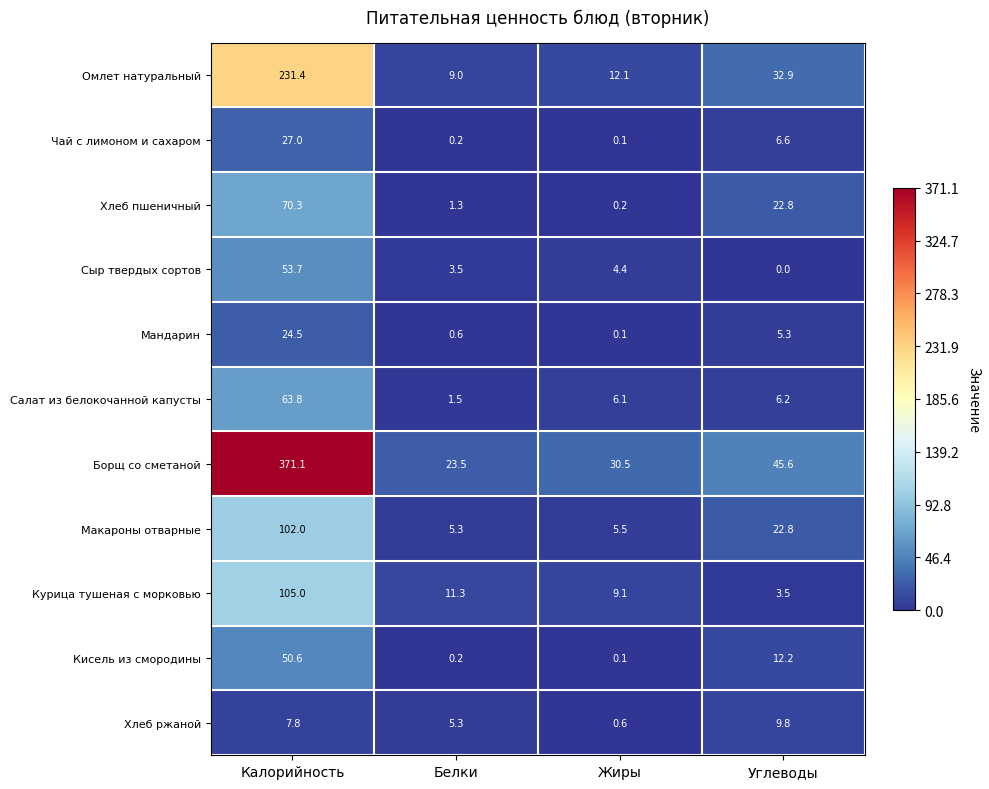

Rank the series by their maximum value, from highest to lowest.

Борщ со сметаной, Омлет натуральный, Курица тушеная с морковью, Макароны отварные, Хлеб пшеничный, Салат из белокочанной капусты, Сыр твердых сортов, Кисель из смородины, Чай с лимоном и сахаром, Мандарин, Хлеб ржаной